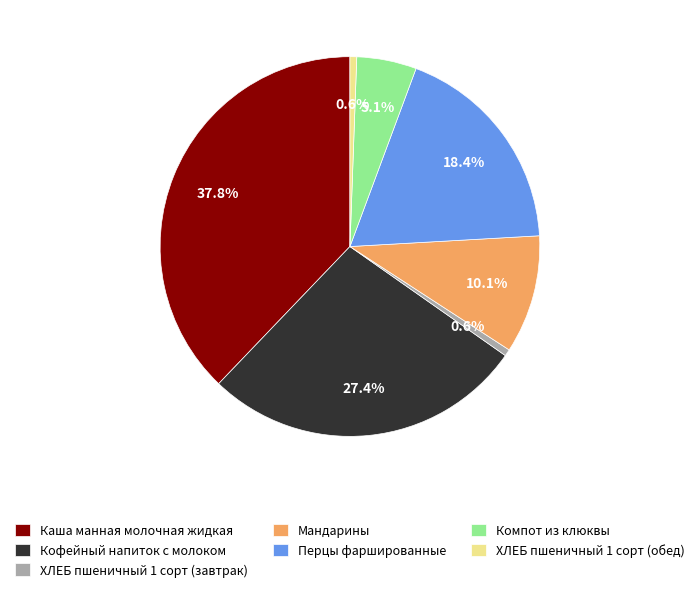

How many segments does this pie chart have?

7